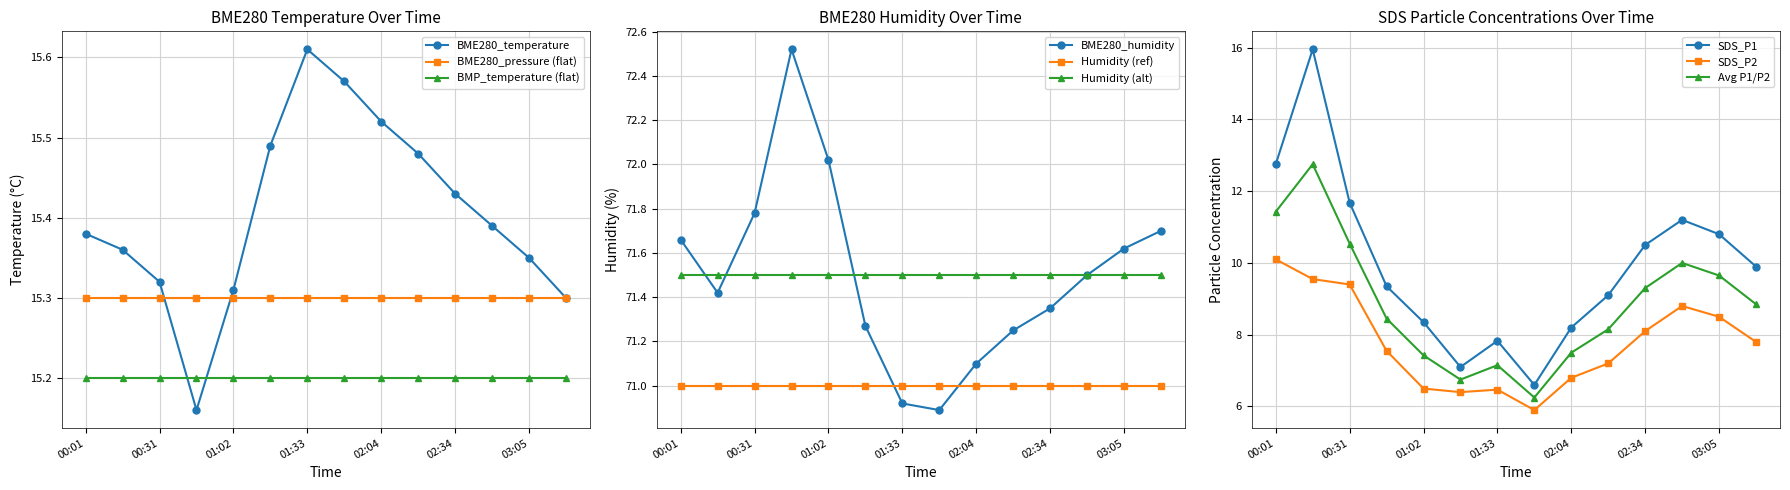

What is the difference between the maximum and minimum values in the SDS_P1 series?

9.3